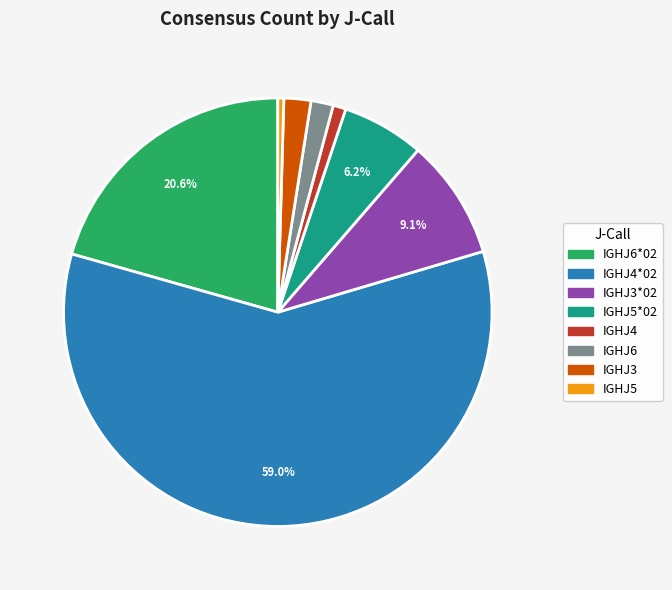

How many segments does this pie chart have?

8